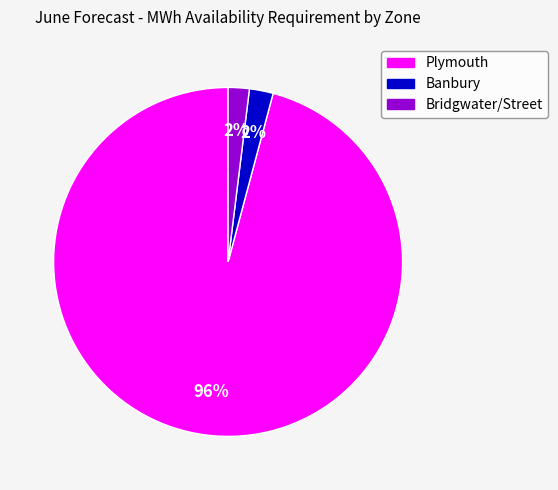

Is it true that Bridgwater/Street is 11% of the pie?

False